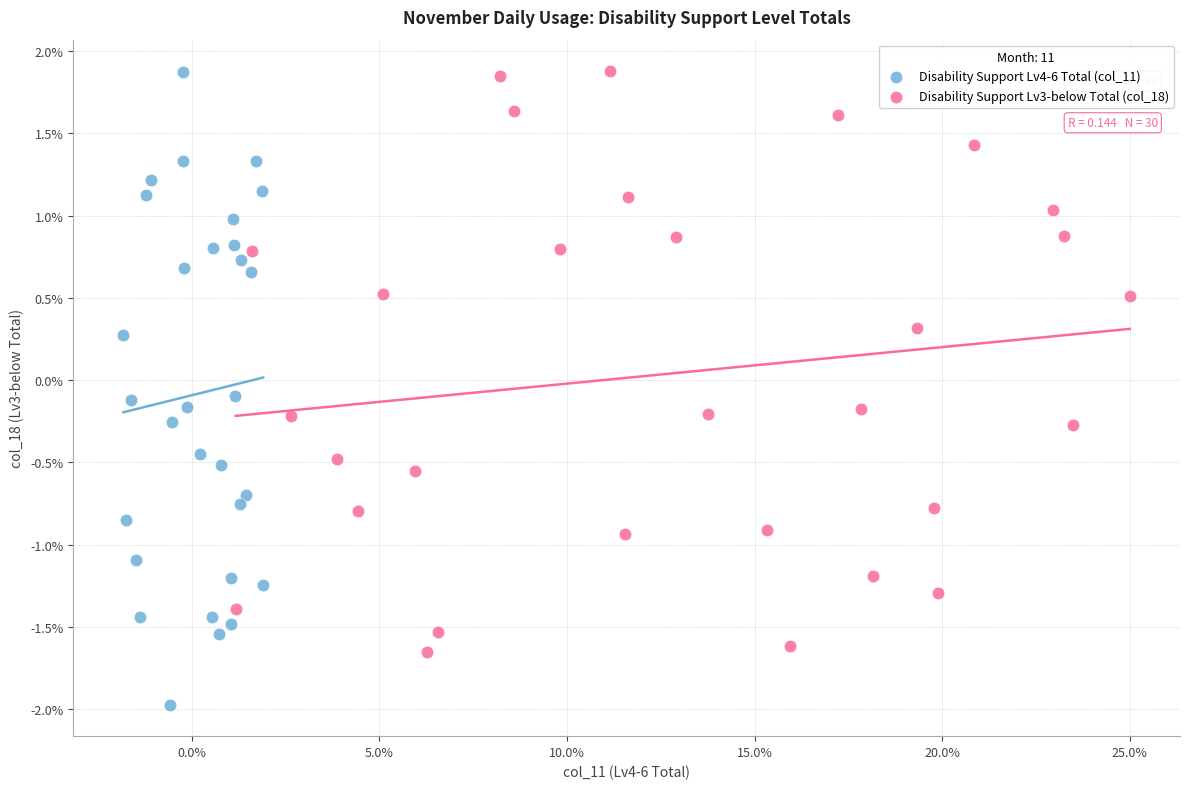

Which series has the largest Y range (max minus min)?

Disability Support Lv4-6 Total (col_11)